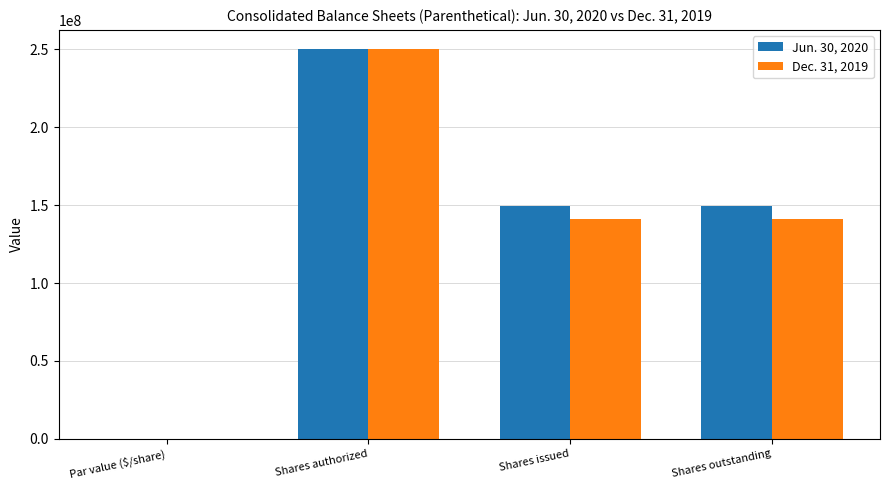

At which category is the sum across all series the highest?

Shares authorized